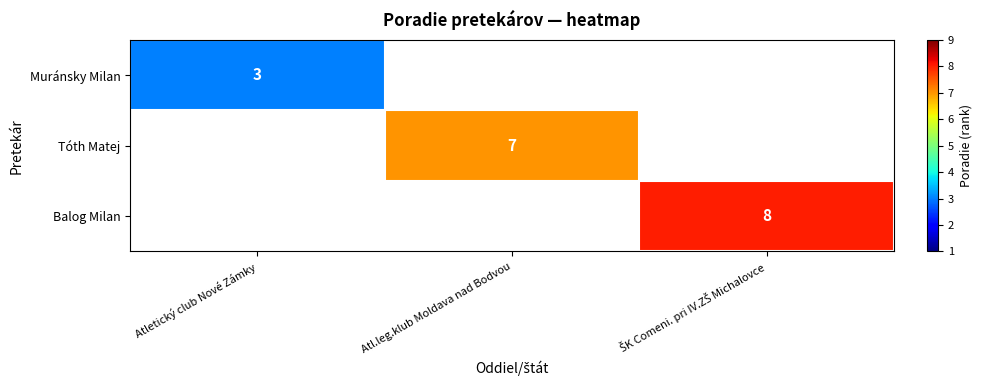

How many categories are shown in the chart?

3